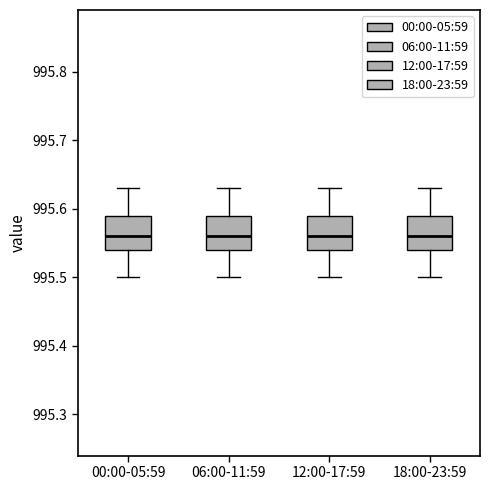

Reading left to right, read every box against the y-axis: the position of its median line, the range the box covers, and the ends of its whiskers. The values are not printed on the chart, so give them approximately, as read against the axis.

00:00-05:59: median 995.56, box 995.54 to 995.59, whiskers 995.50 to 995.63
06:00-11:59: median 995.56, box 995.54 to 995.59, whiskers 995.50 to 995.63
12:00-17:59: median 995.56, box 995.54 to 995.59, whiskers 995.50 to 995.63
18:00-23:59: median 995.56, box 995.54 to 995.59, whiskers 995.50 to 995.63